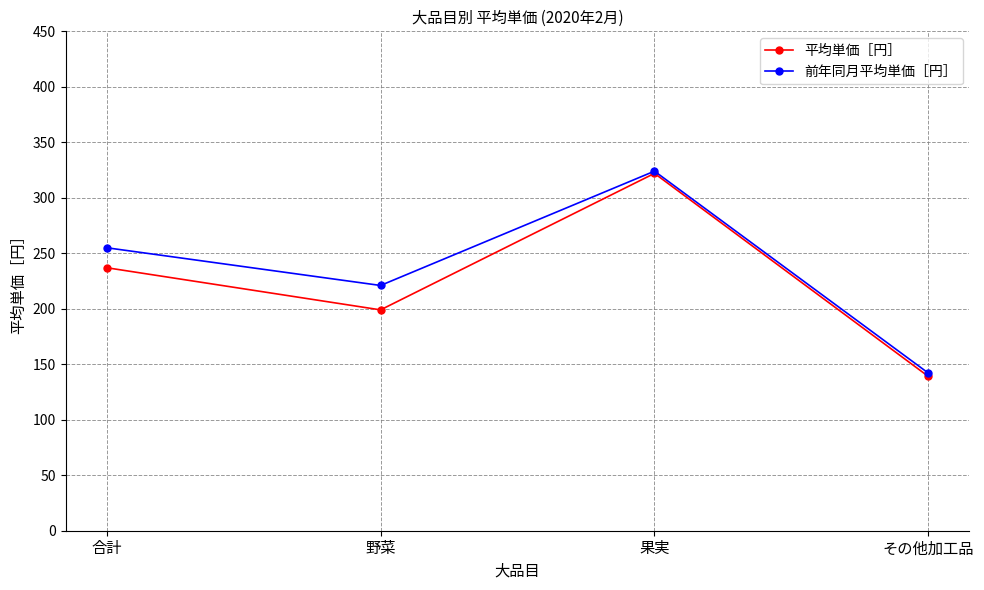

At which label does 前年同月平均単価［円］ reach its peak?

果実